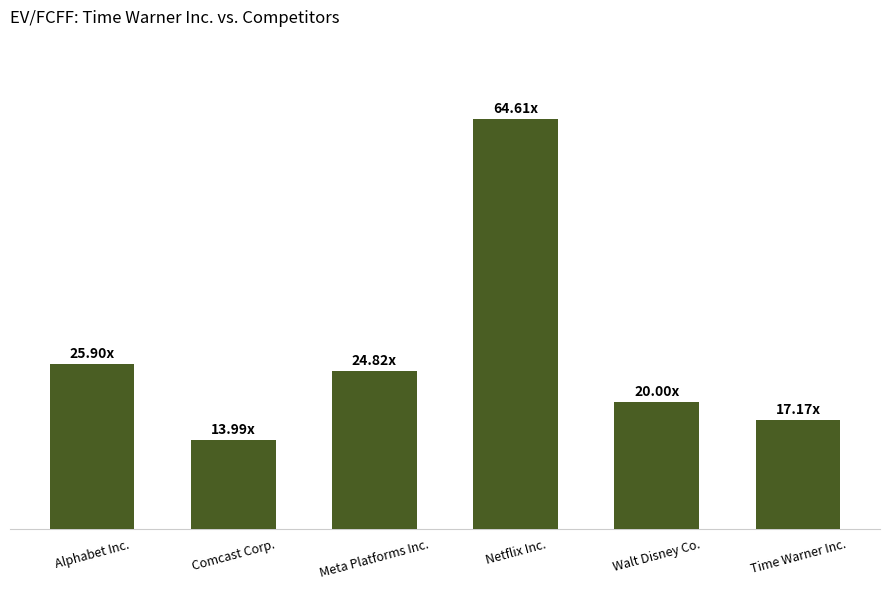

The value at Netflix Inc. is 64.6. True or false?

True